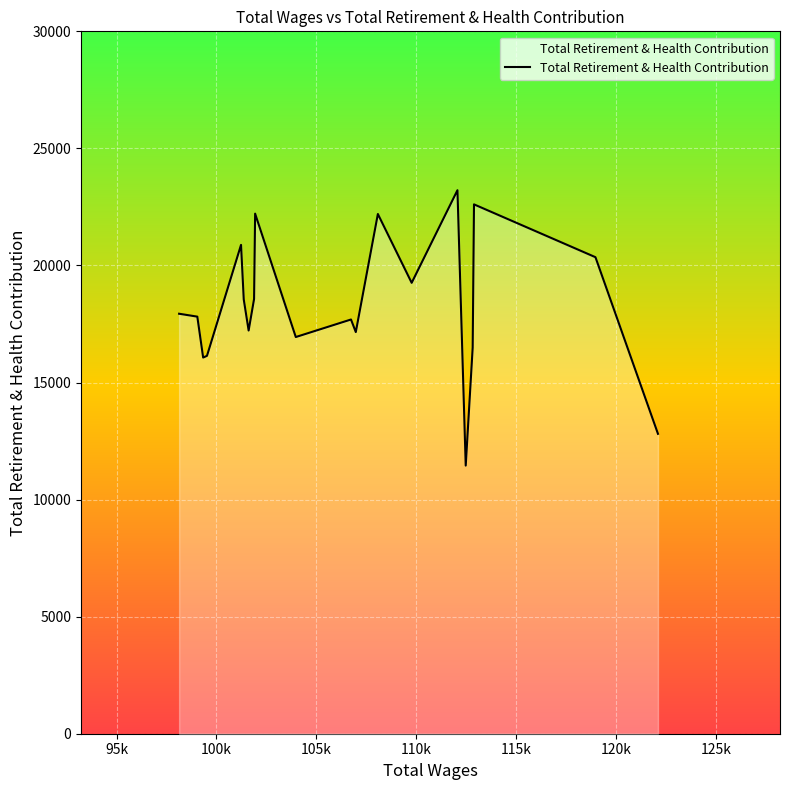

What is the greatest value displayed?

23214